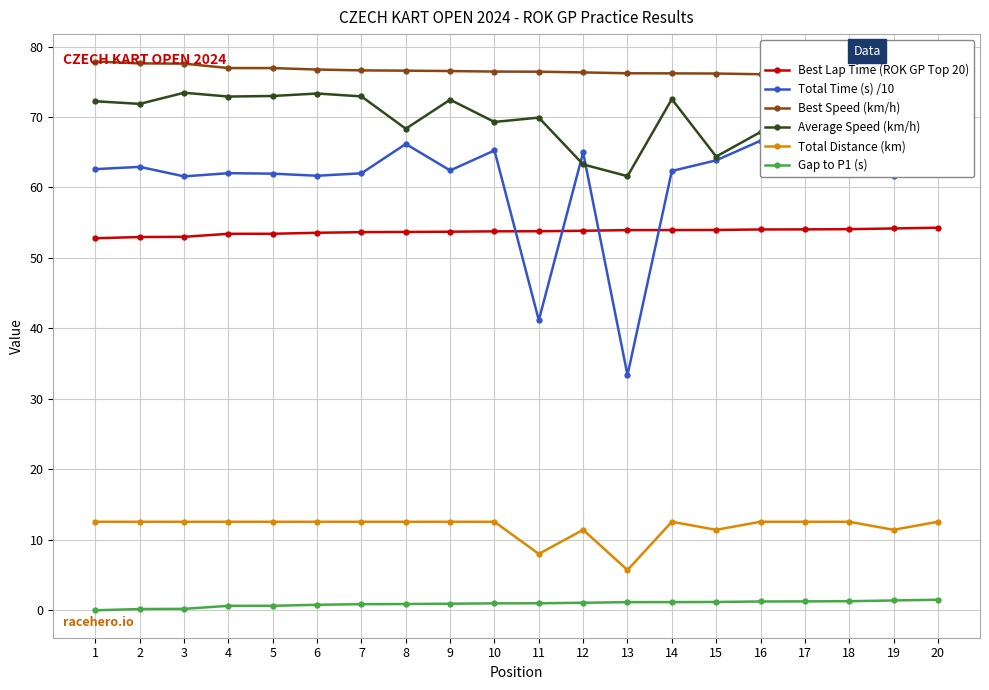

Read the Best Lap Time (ROK GP Top 20) value at 9.

53.7